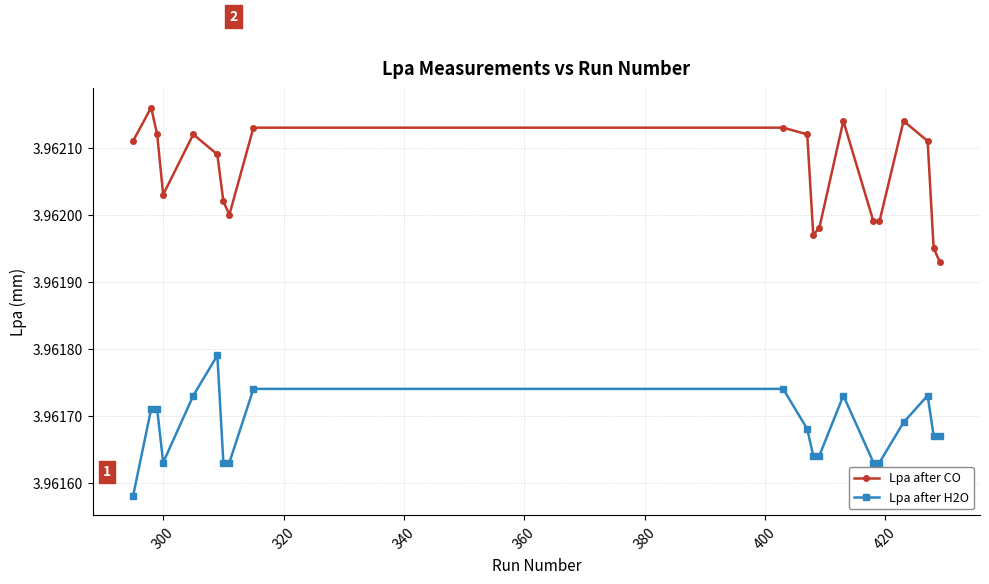

Is this an area chart (filled region under the line)?

No